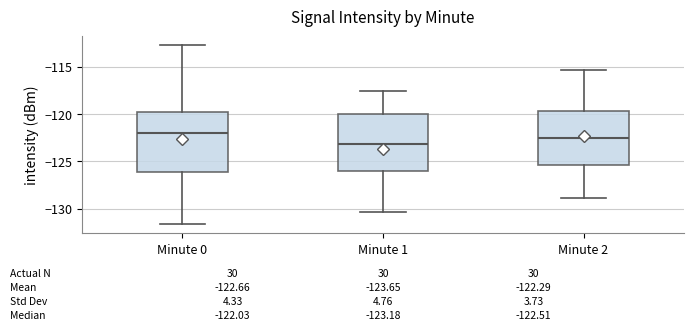

Which box has the lowest median line?

Minute 1